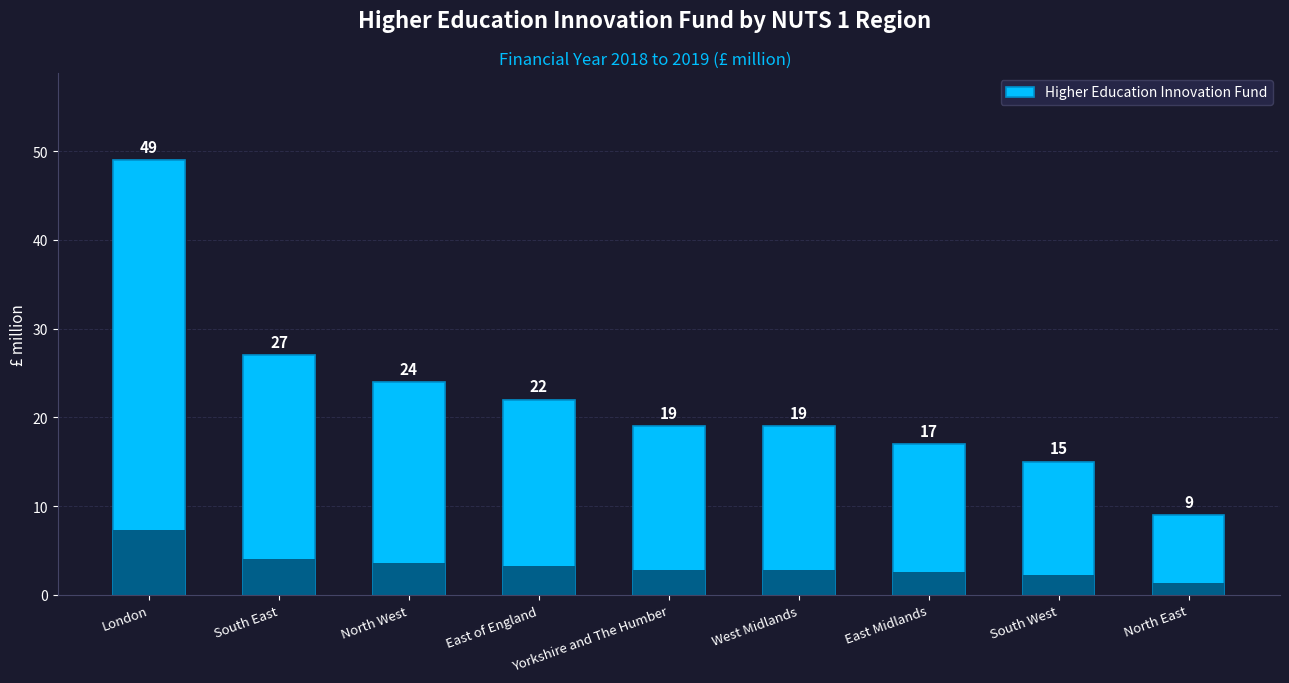

True or false: the data shows 24 at North West.

True